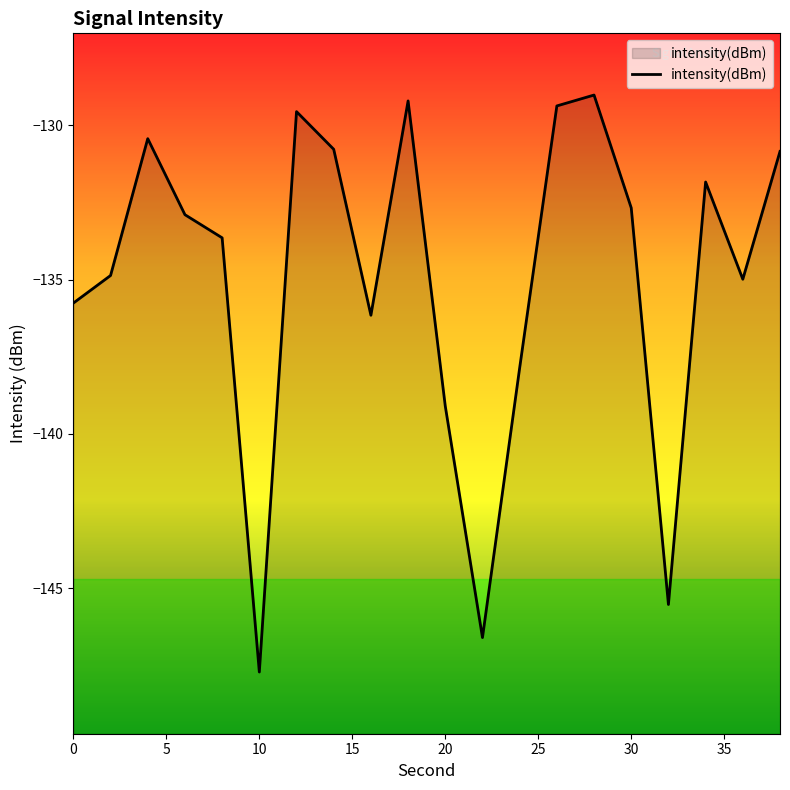

How many points are lower than both their immediate neighbors (excluding endpoints)?

5